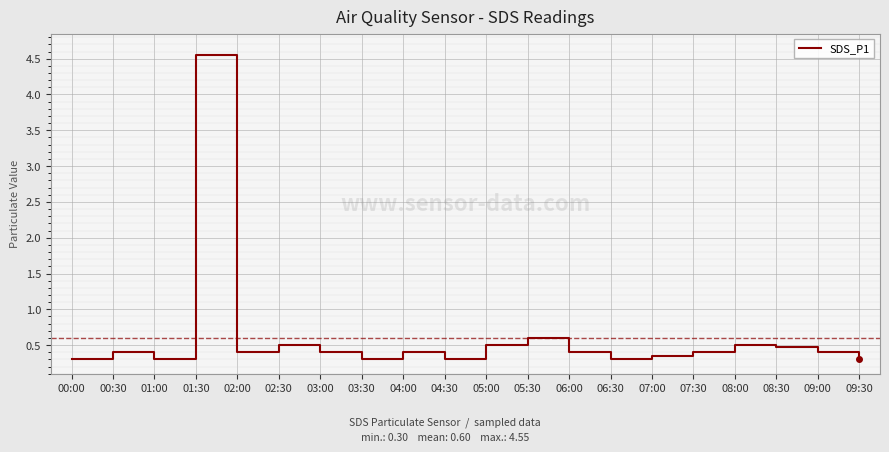

The value at 08:00 is 0.7. True or false?

False